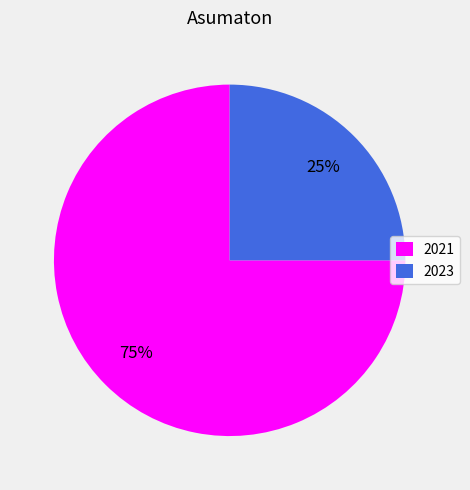

Do 2023 and 2021 together represent more than half of the pie?

Yes